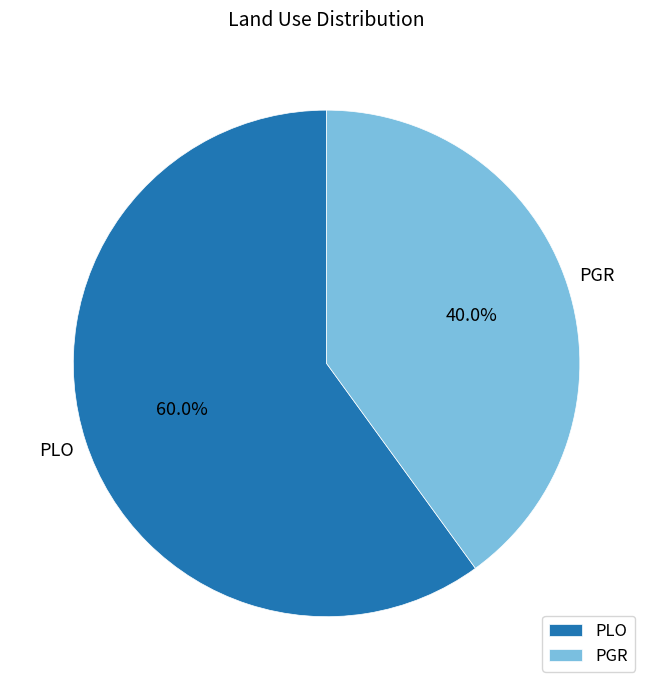

Between PLO and PGR, which is larger?

PLO